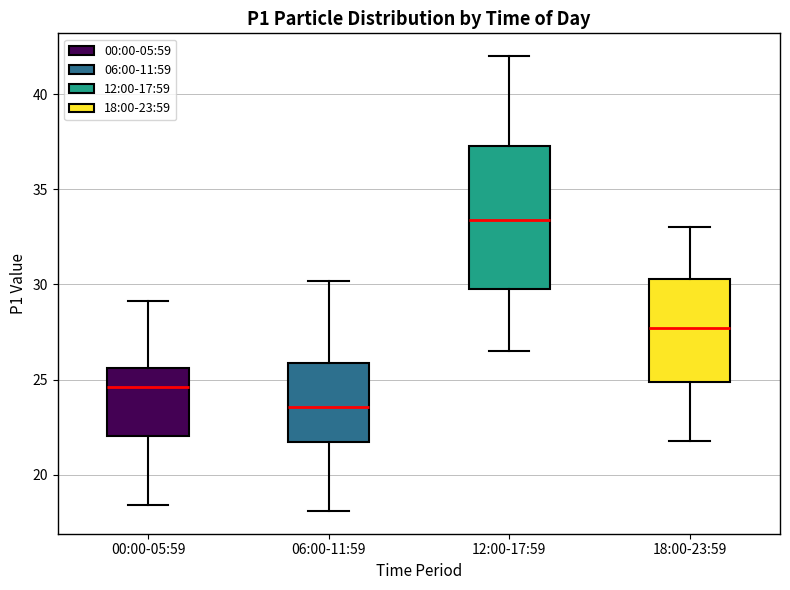

Where does the lower whisker of the box for 00:00-05:59 end on the y-axis? The values are not printed on the chart, so give them approximately, as read against the axis.

18.5